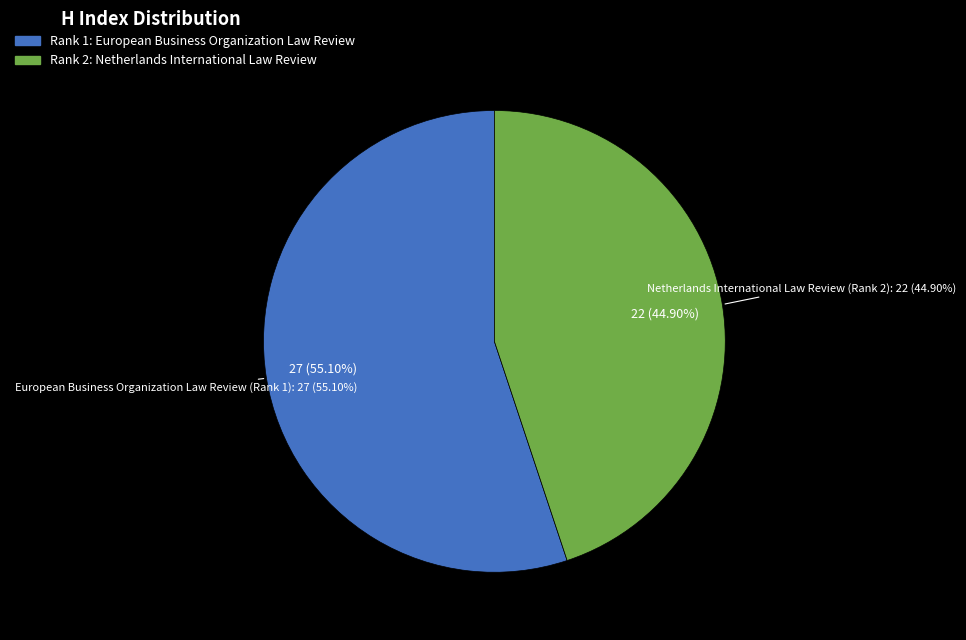

What is the largest slice in the pie chart?

European Business Organization Law Review (Rank 1)